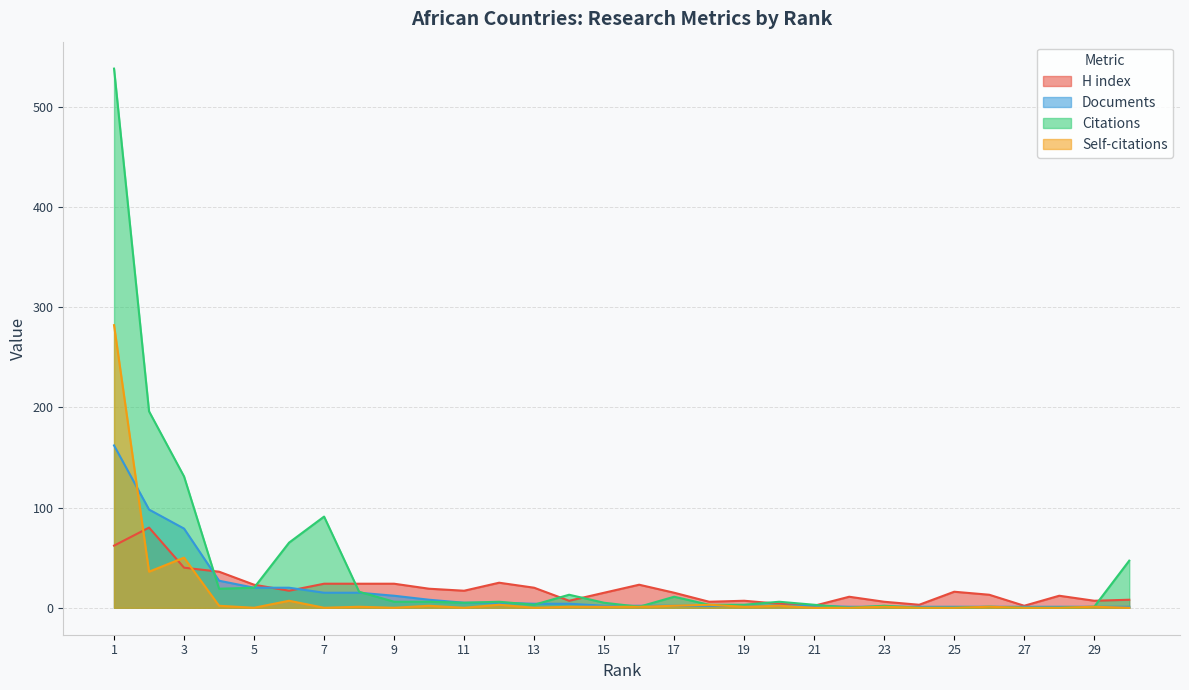

Which series has the largest total across all categories?

Citations